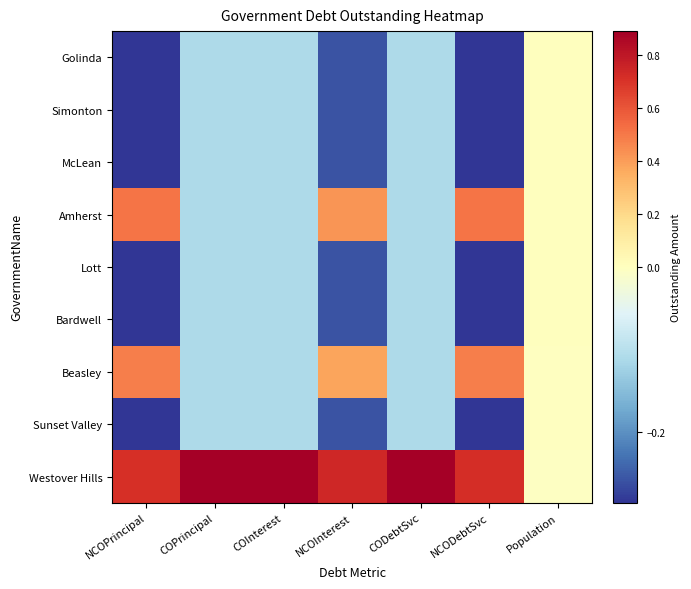

Rank the series at NCOPrincipal from highest to lowest value.

Westover Hills, Amherst, Beasley, Golinda, Simonton, McLean, Lott, Bardwell, Sunset Valley